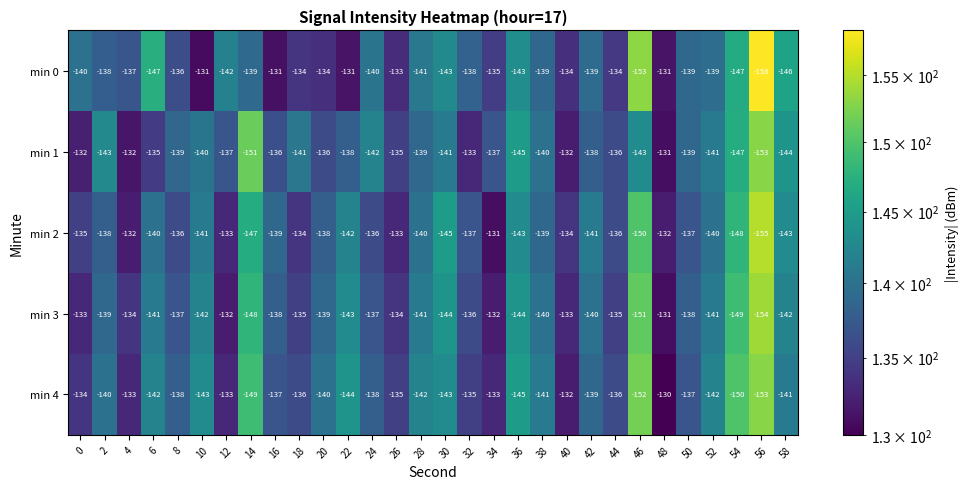

Read the min 1 value at 42, to the nearest 10.

-140